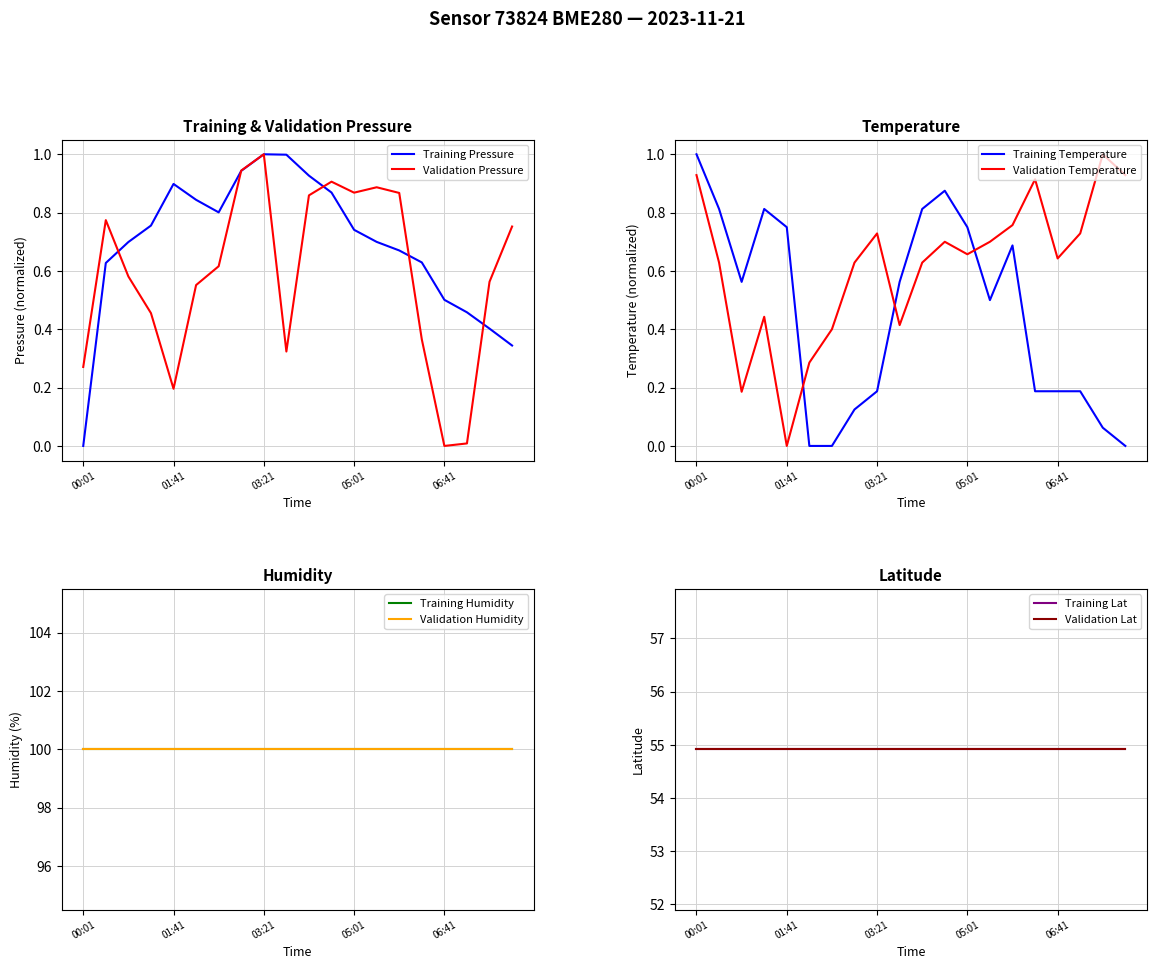

At which label is temperature closest to 0?

02:06